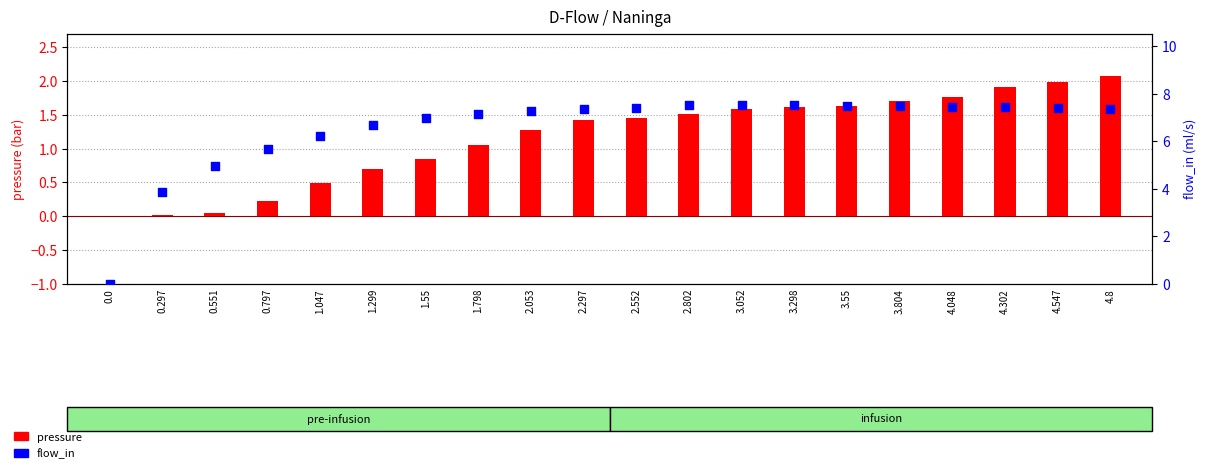

Is the value of pressure at 2.053 greater than the value of flow_in at 0.297?

No